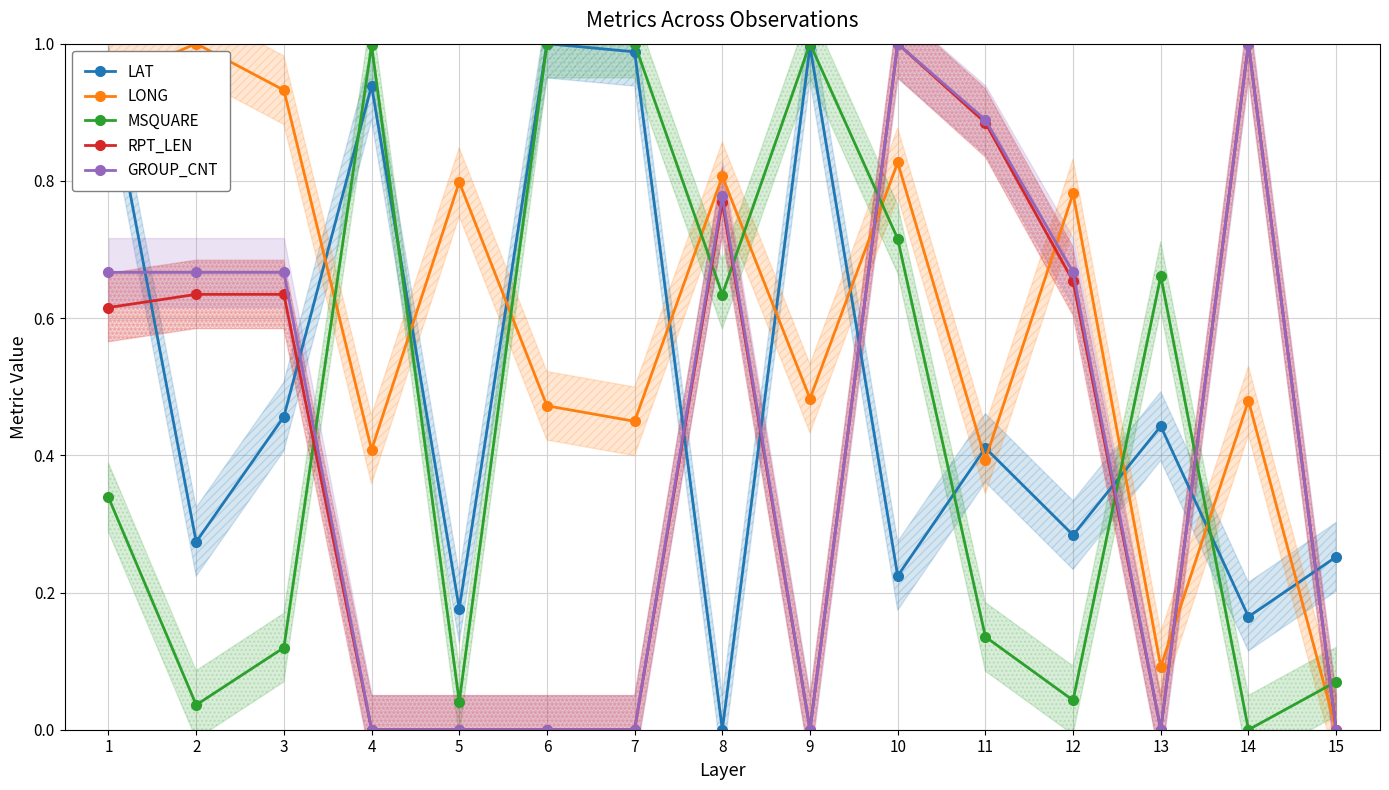

What is the difference between the maximum and minimum values in the LONG series?

1.0